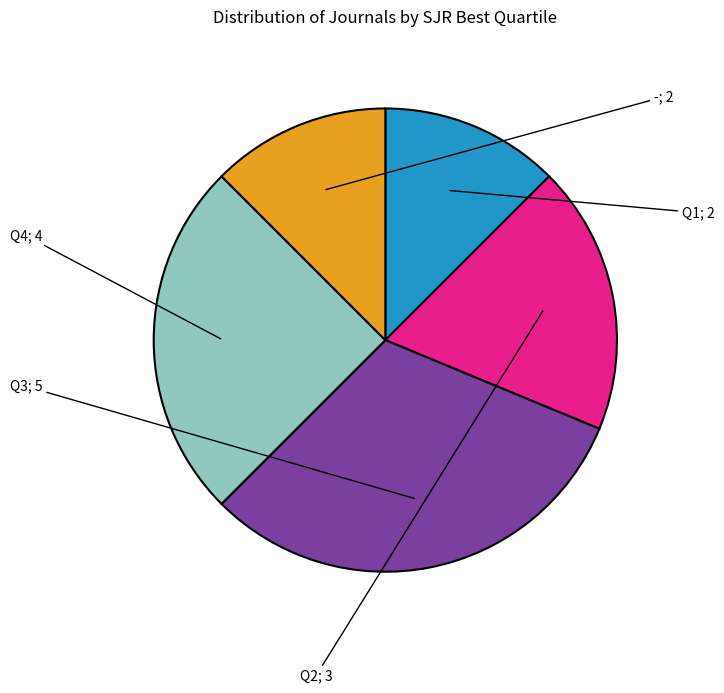

Is there any slice that represents more than half of the pie?

No